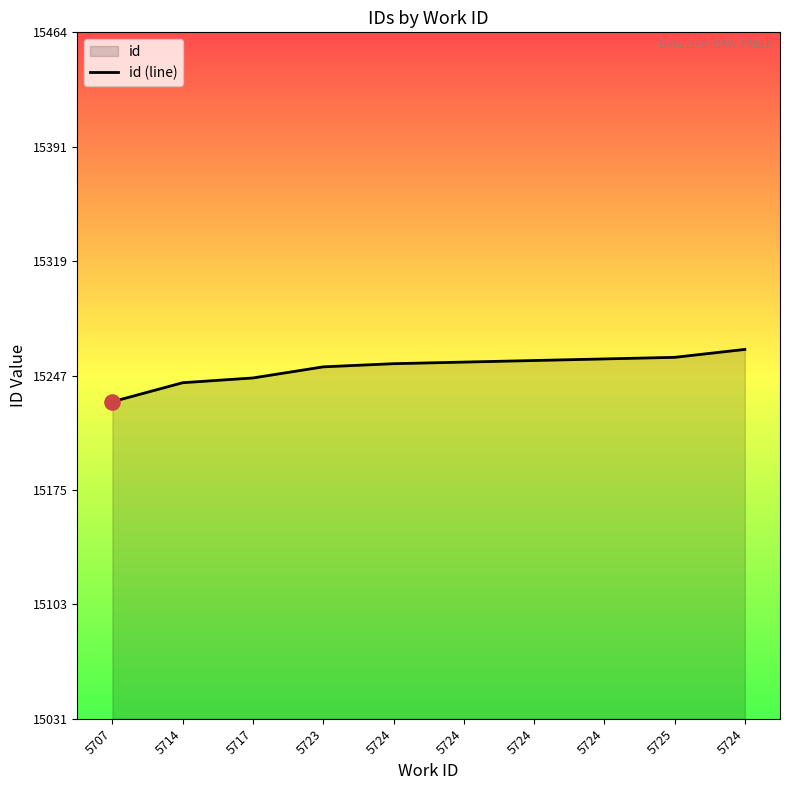

Approximately how many times larger is the value at 5714 compared to 5724?

1.0